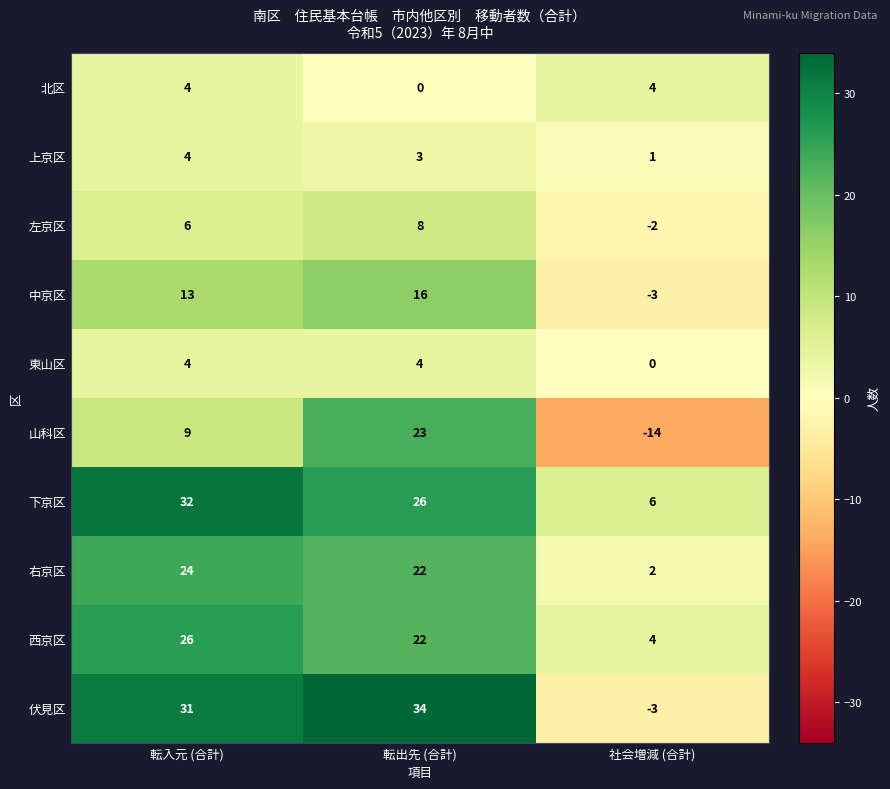

What is the average value of the 伏見区 series?

21